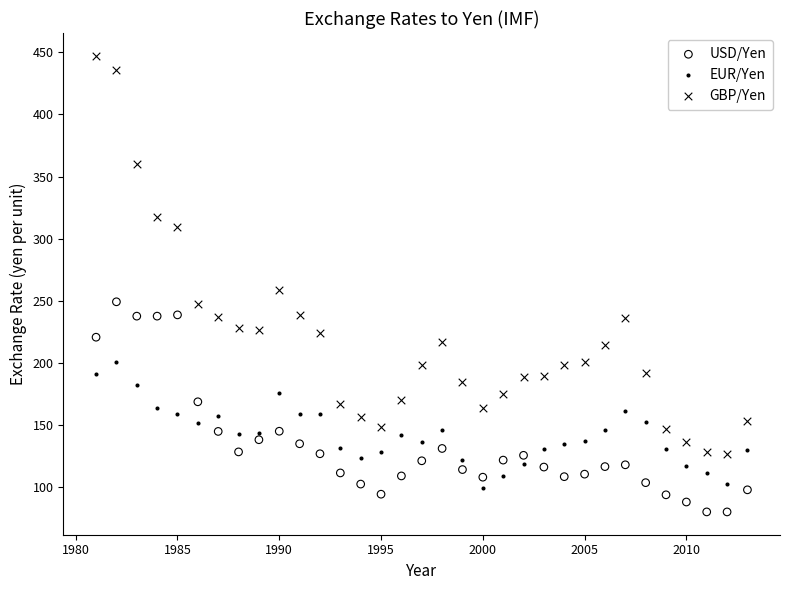

Which series contains the highest Y value?

GBP/Yen